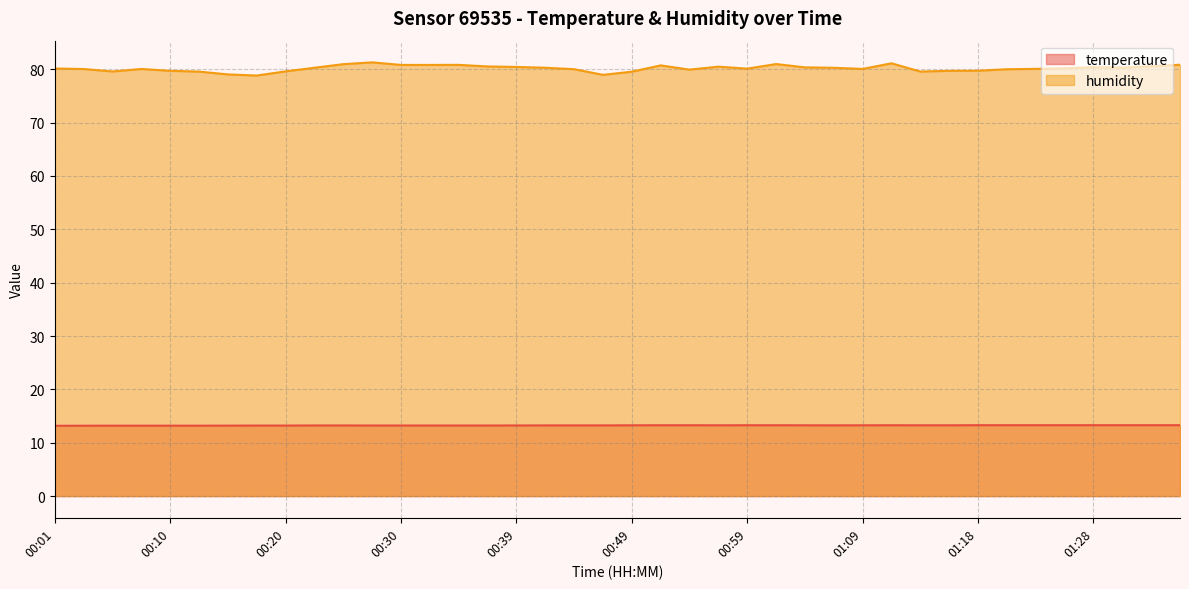

Where is the first local maximum for temperature?

01:11